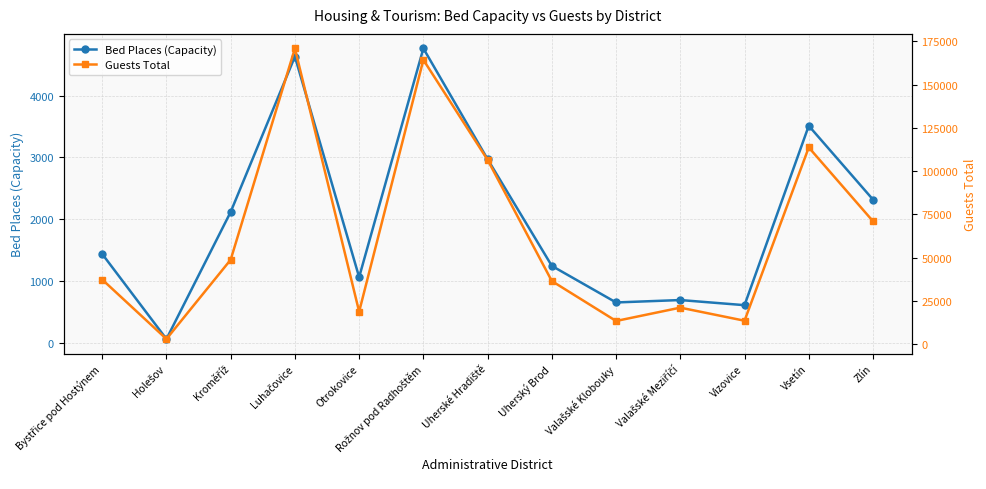

What is the difference between the maximum and minimum values in the Bed Places (Capacity) series?

4706